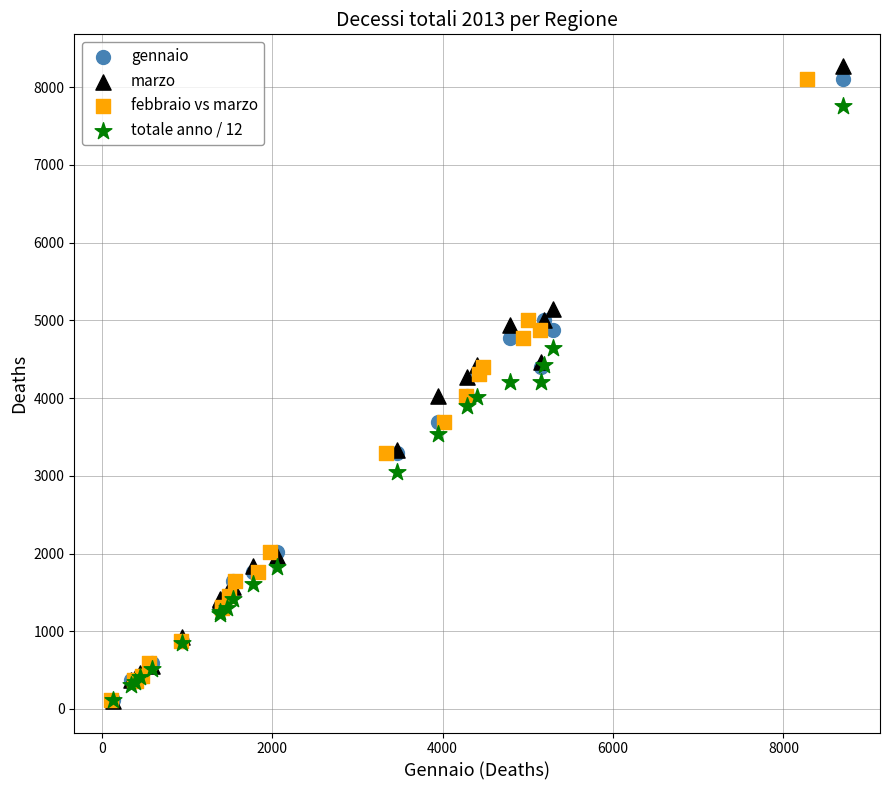

Which series has the largest Y range (max minus min)?

marzo